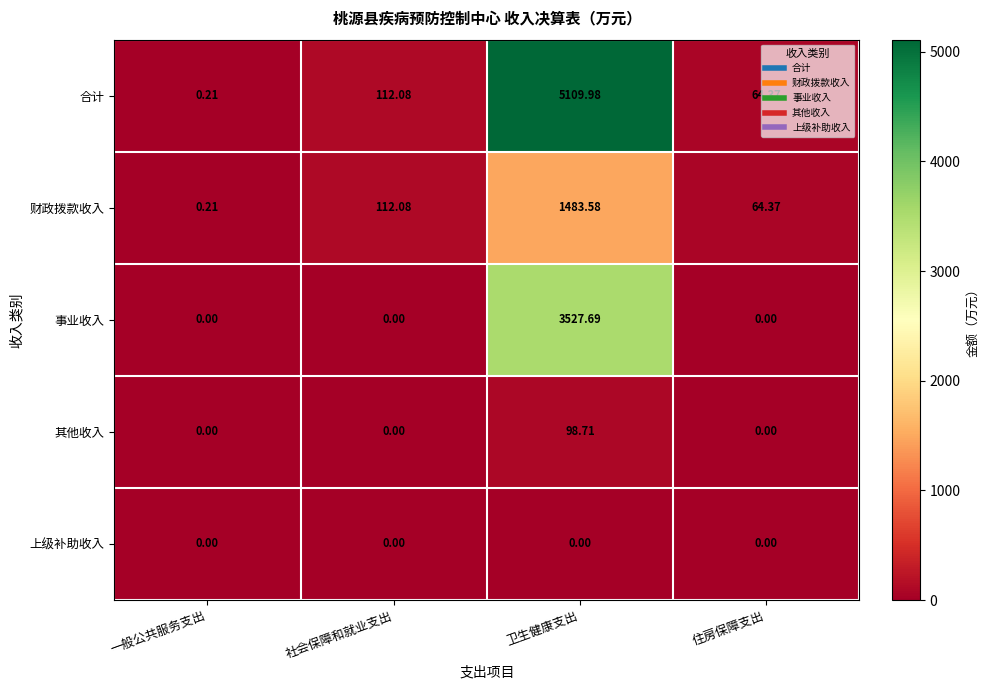

Which series changed the most between 卫生健康支出 and 住房保障支出?

合计